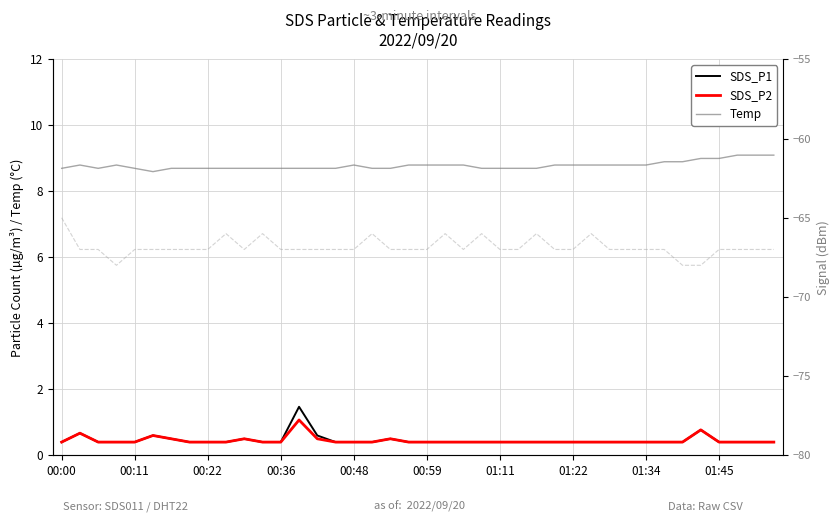

Is it true that Temp equals 8.7 at 00:00?

True